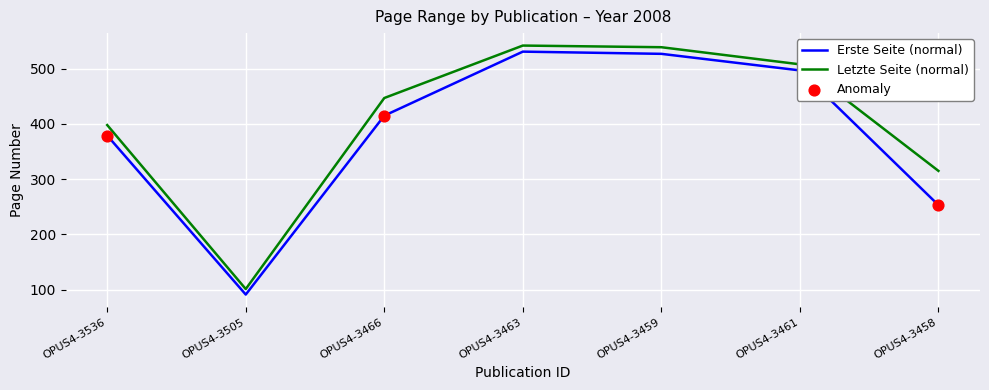

What is the difference between the highest and lowest values at OPUS4-3458?

62